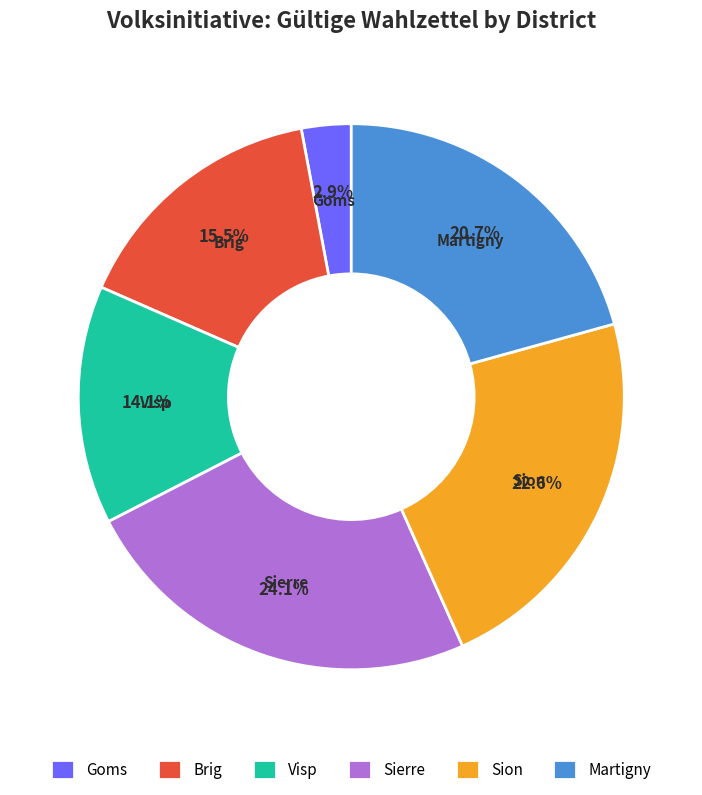

Is there any slice that represents more than half of the pie?

No